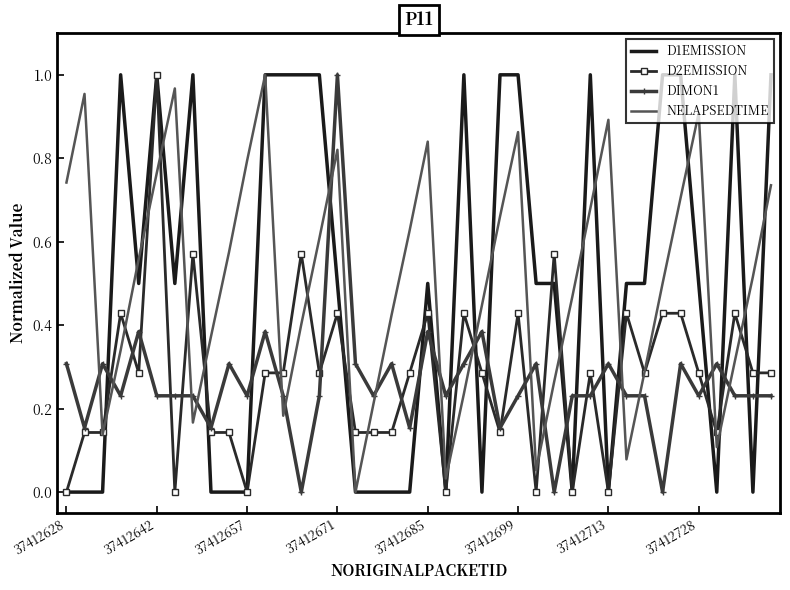

True or false: DIMON1 and D1EMISSION intersect in this chart.

True